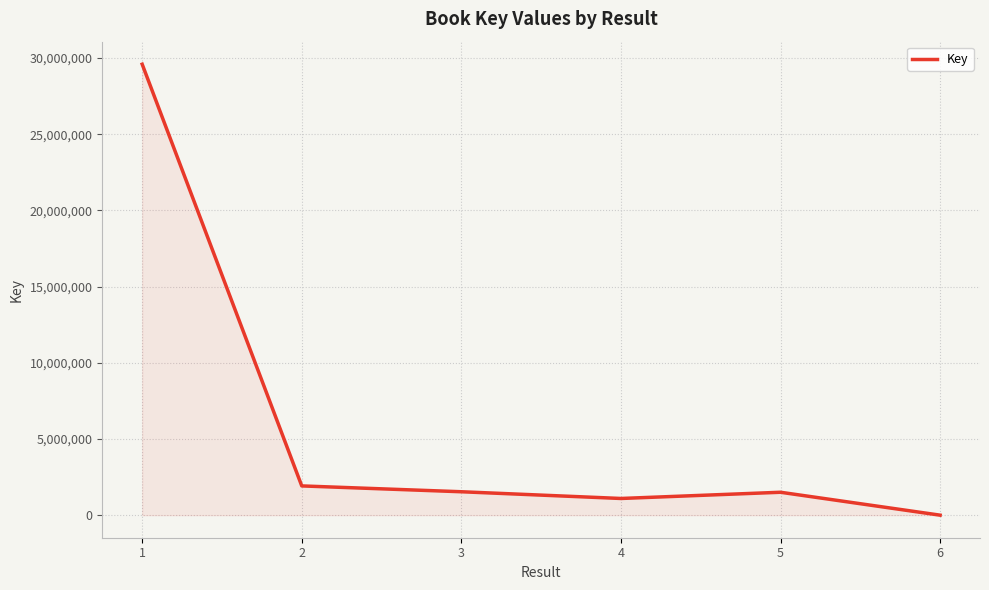

What is the change in value from 1 to 2?

-27660312